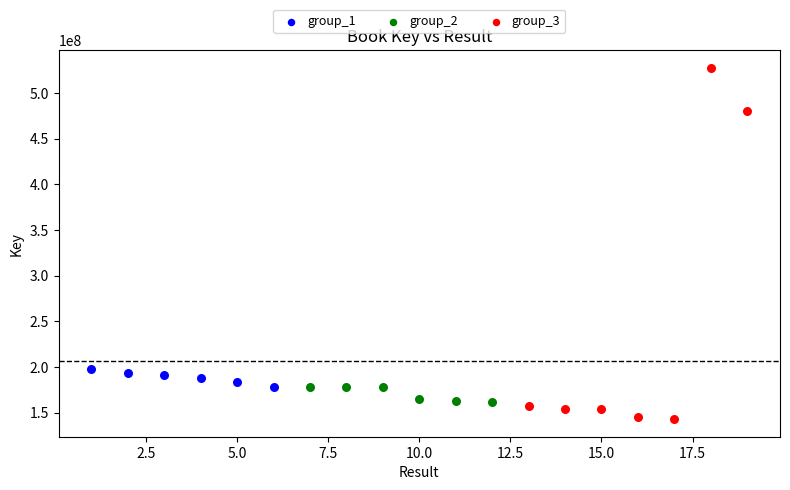

Which series reaches the maximum Y coordinate?

group_3